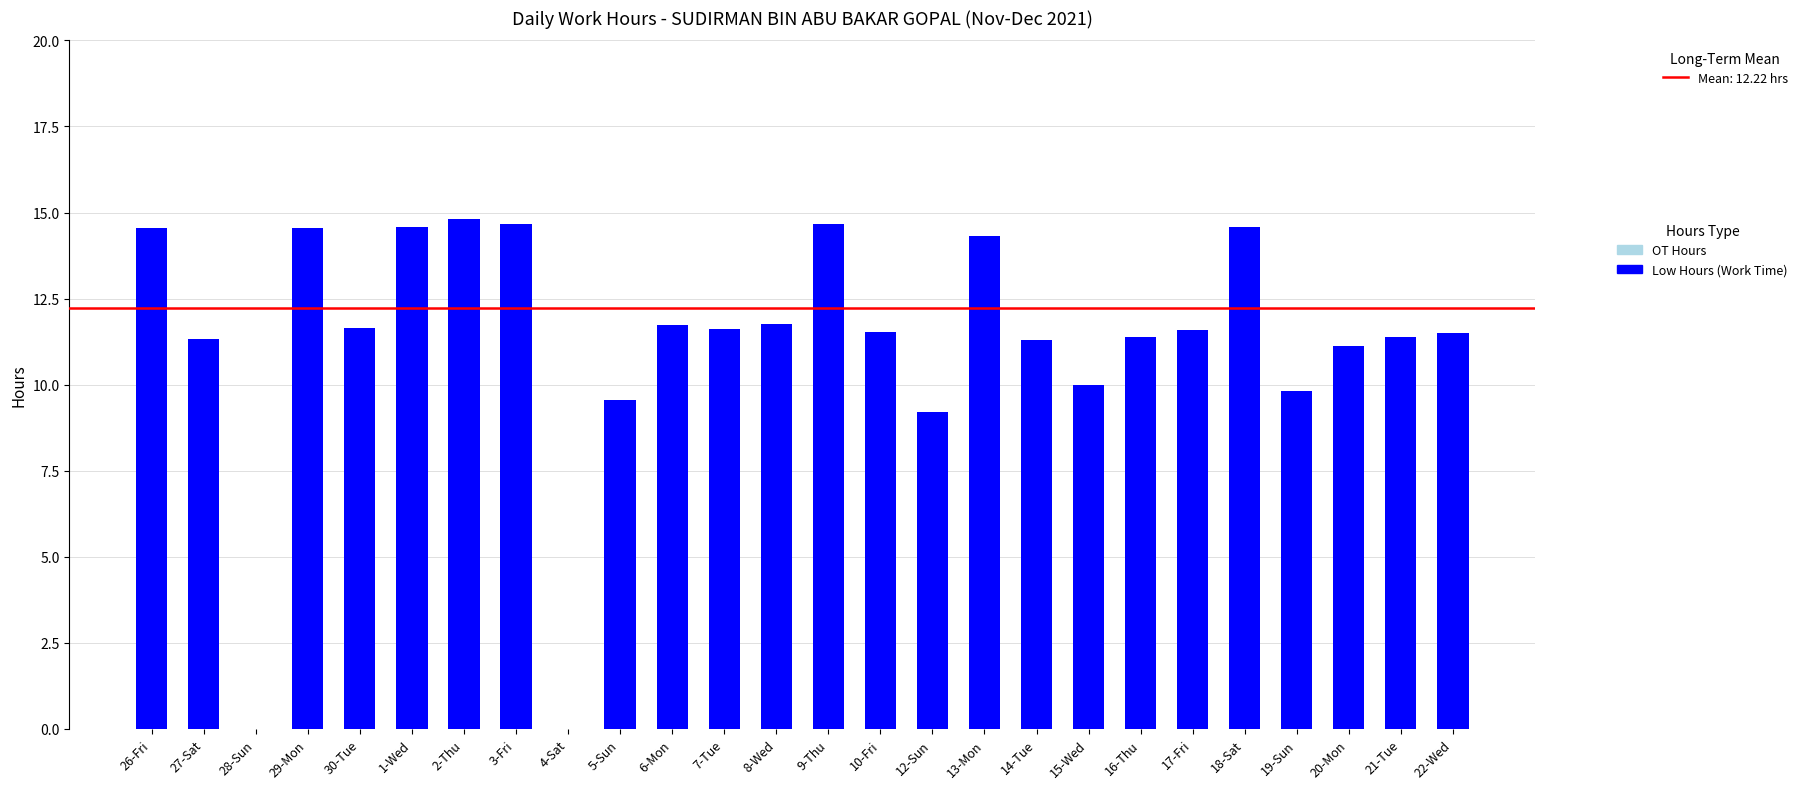

Between 9-Thu and 15-Wed, which is larger?

9-Thu